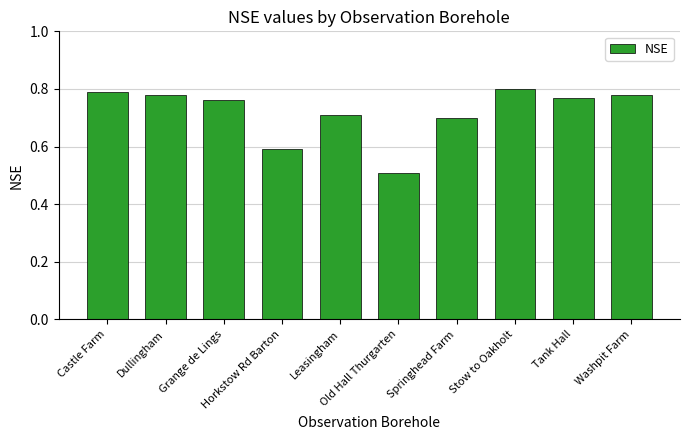

Count the values in the range 0 to 1.

10